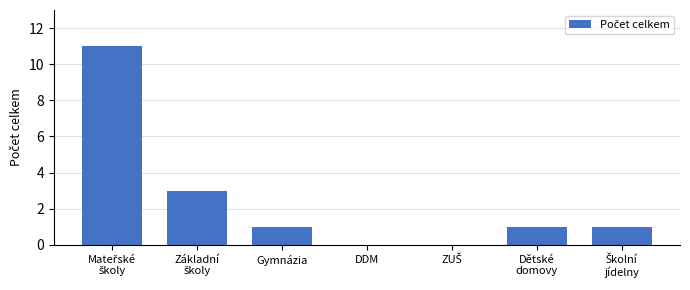

Are the bars horizontal?

No